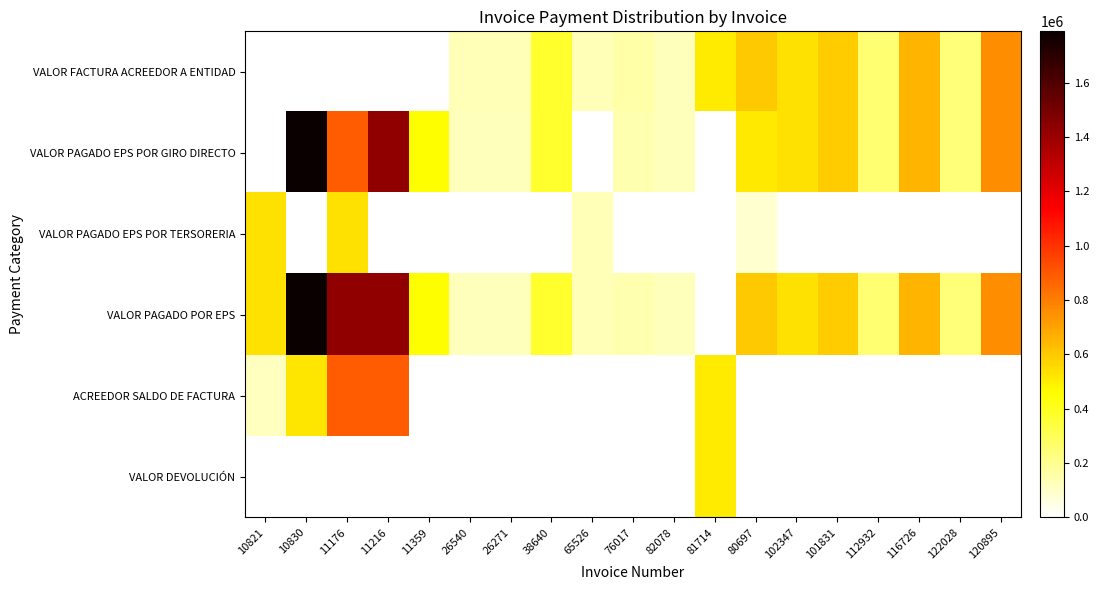

Which has a higher value, 81714 or 102347?

102347